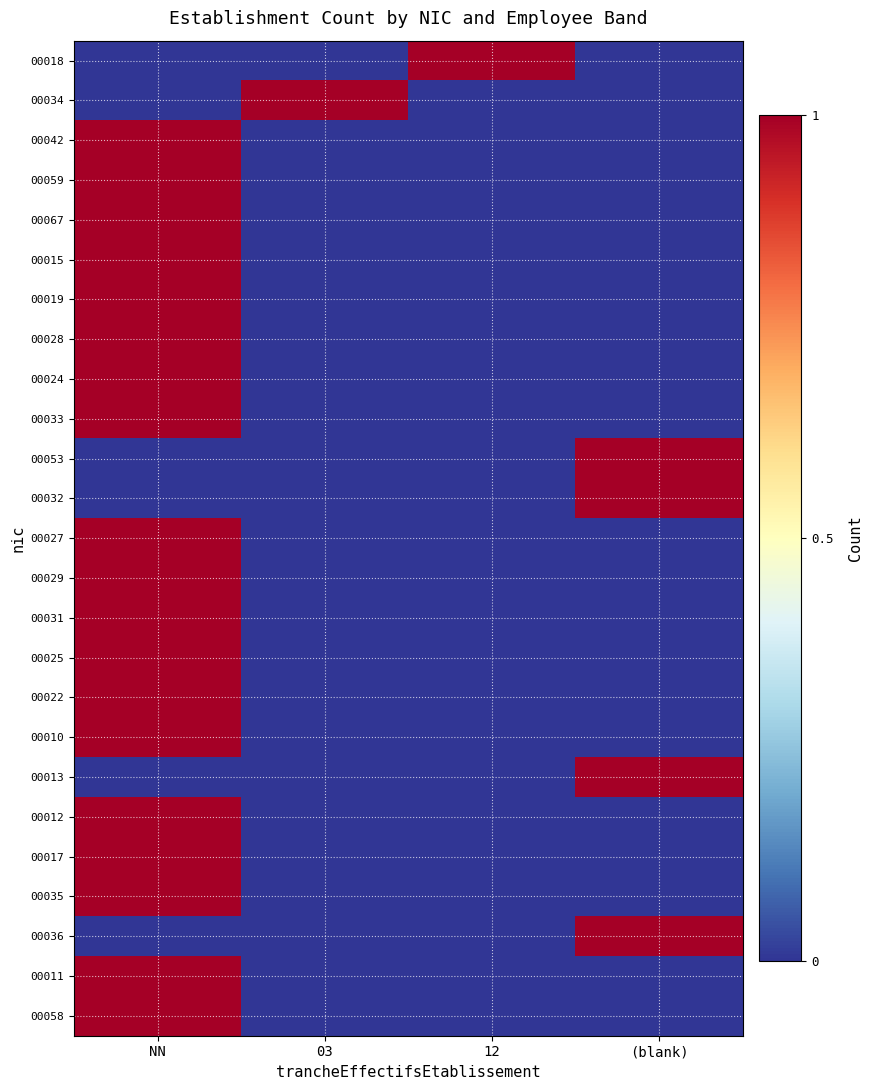

Between 03 and (blank), which series saw the biggest shift?

00034